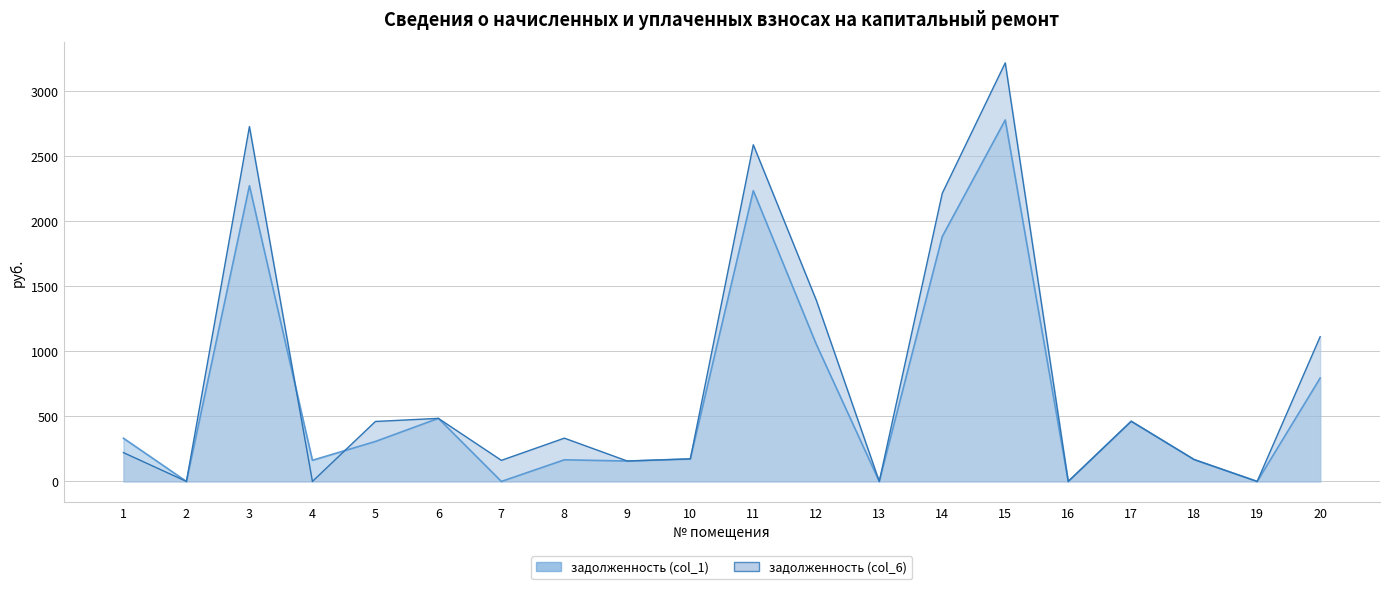

What is the total value across all series at 7?

162.2